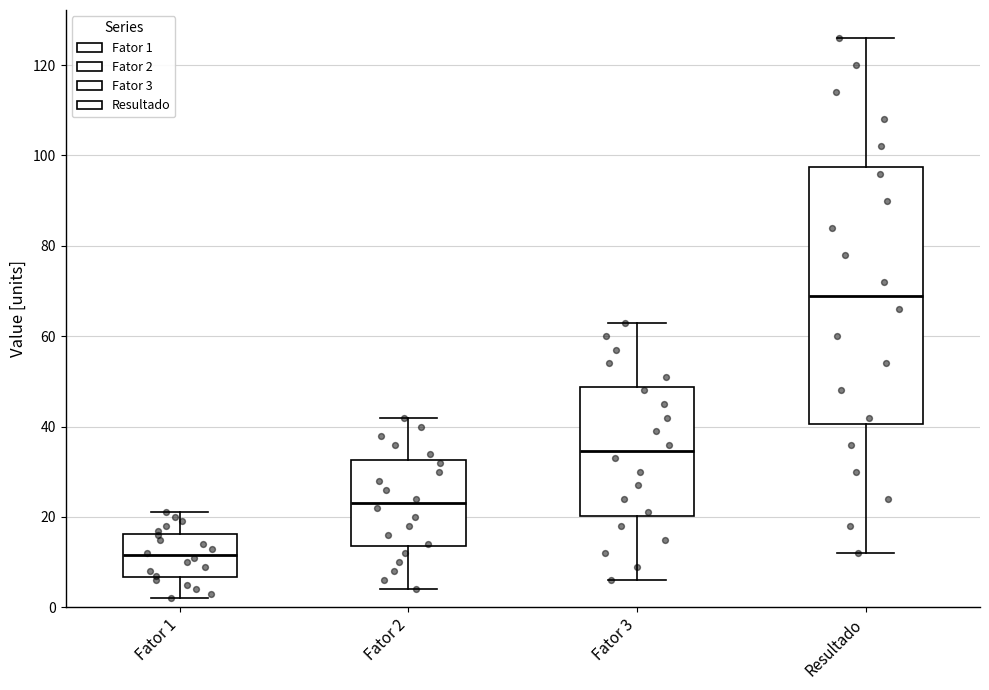

Reading left to right, read every box against the y-axis: the position of its median line, the range the box covers, and the ends of its whiskers. The values are not printed on the chart, so give them approximately, as read against the axis.

Fator 1: median 12, box 6 to 16, whiskers 2 to 22
Fator 2: median 24, box 14 to 32, whiskers 4 to 42
Fator 3: median 34, box 20 to 48, whiskers 6 to 64
Resultado: median 70, box 40 to 98, whiskers 12 to 126